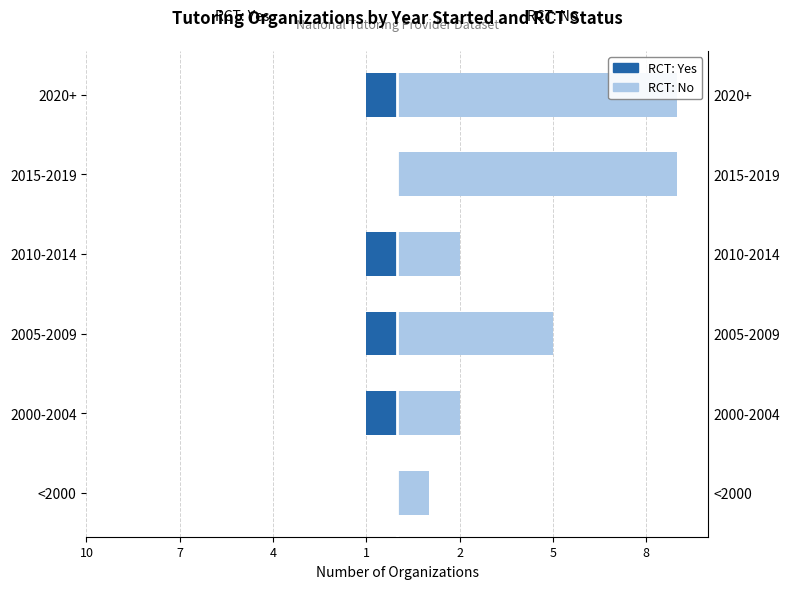

Which series has the widest spread of values?

RCT: No